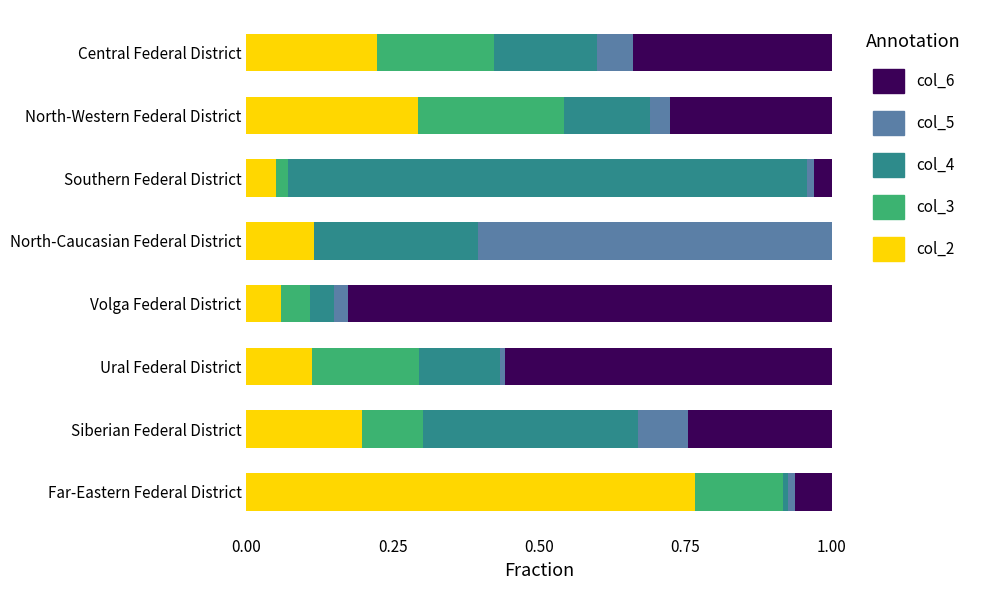

Which category has the highest value in the col_2 series?

Far-Eastern Federal District